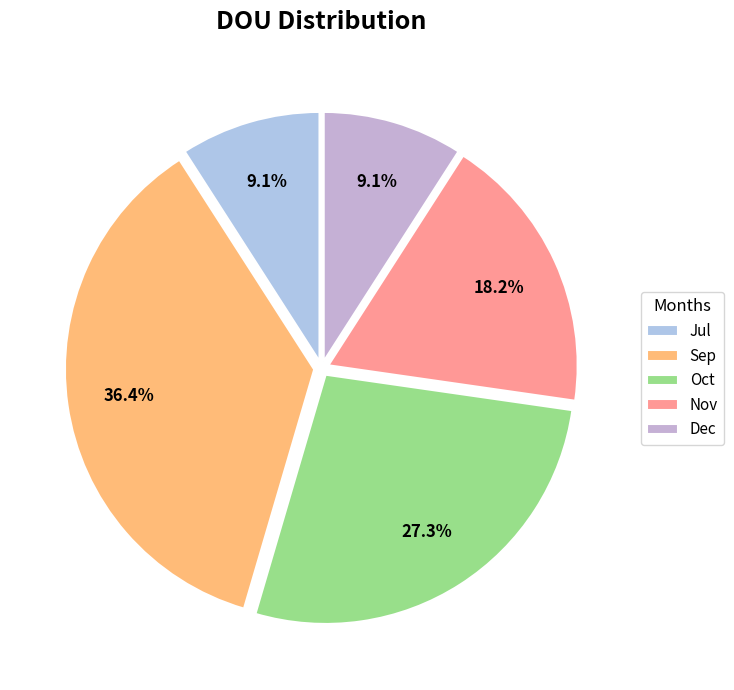

Is there a majority slice in this chart?

No